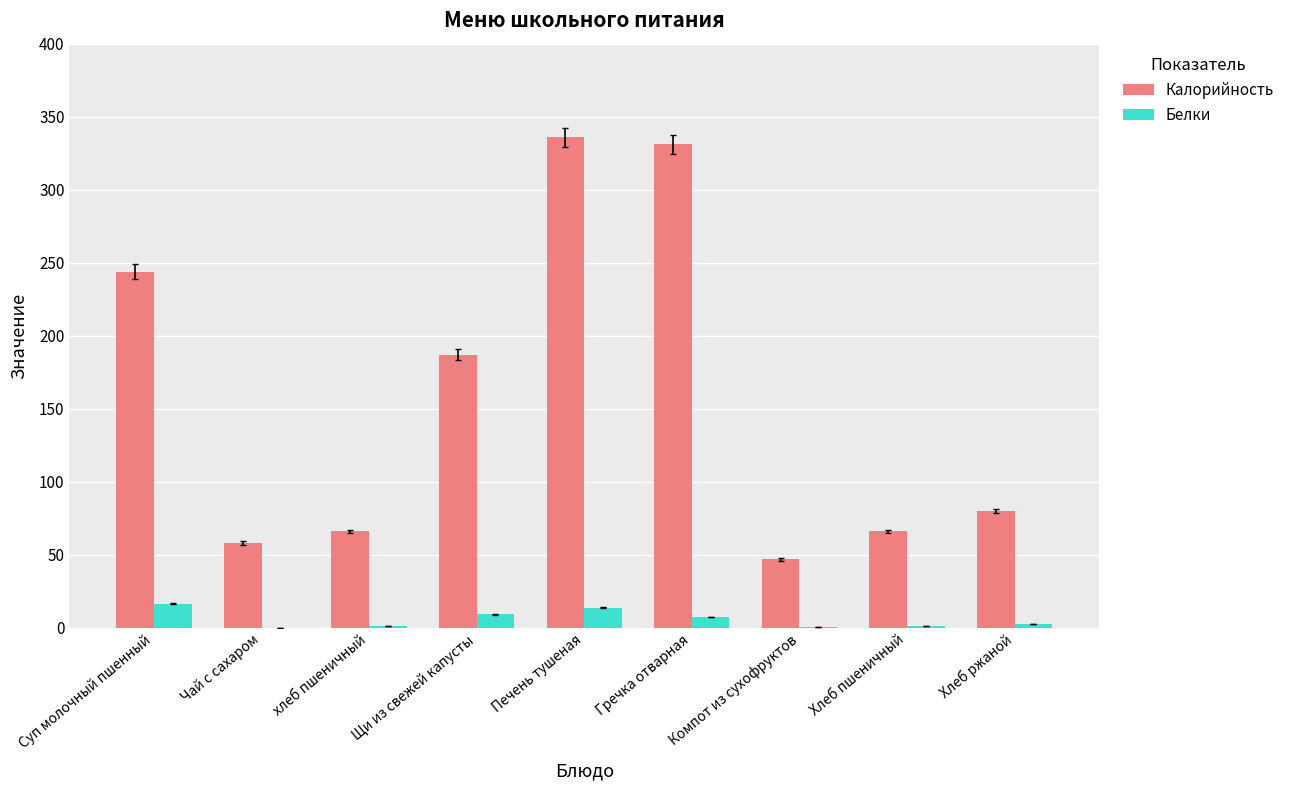

How many series are shown in this chart?

2